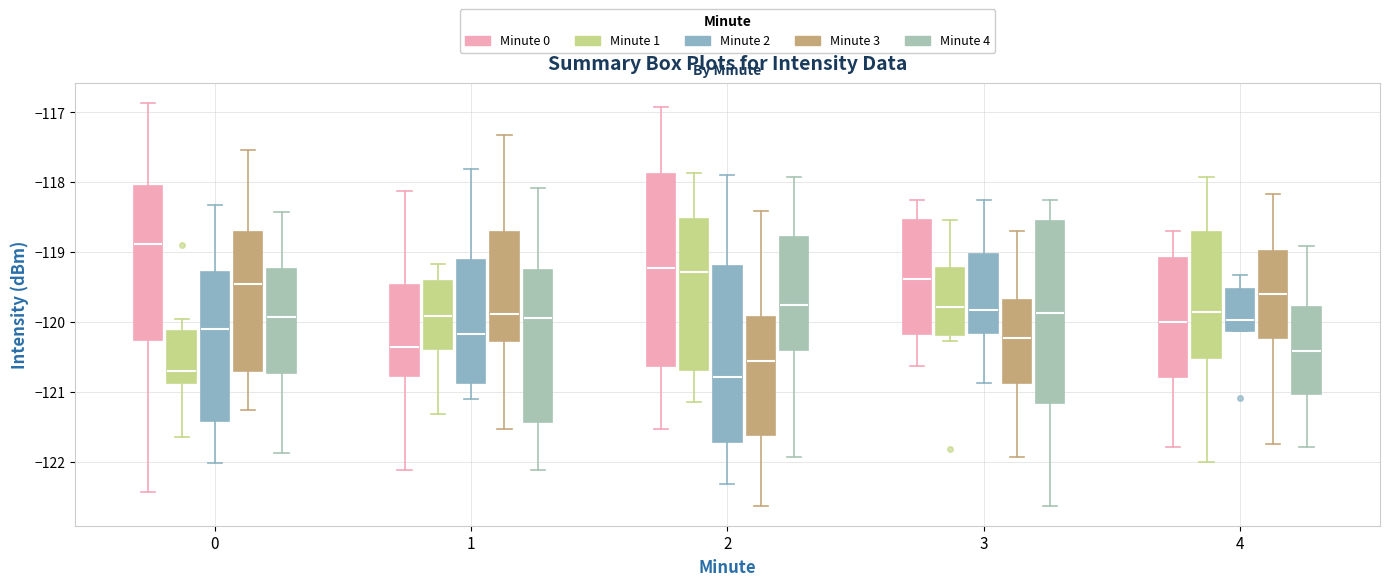

Where is the upper edge of the box for 1 (Minute 1) on the y-axis? The values are not printed on the chart, so give them approximately, as read against the axis.

-119.4